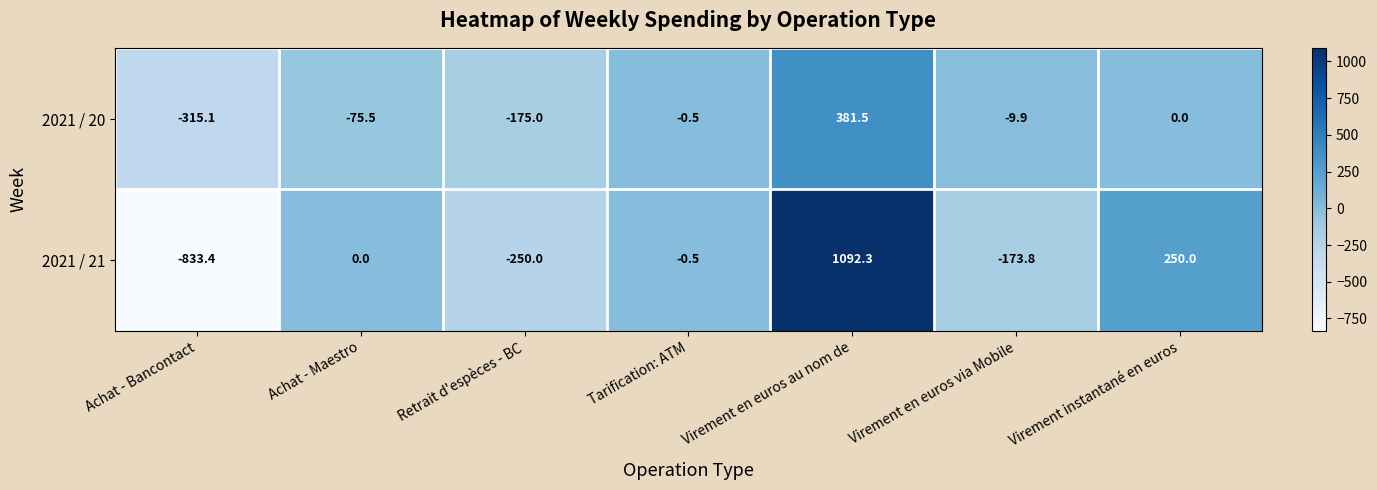

At how many categories does at least one series exceed 35?

2